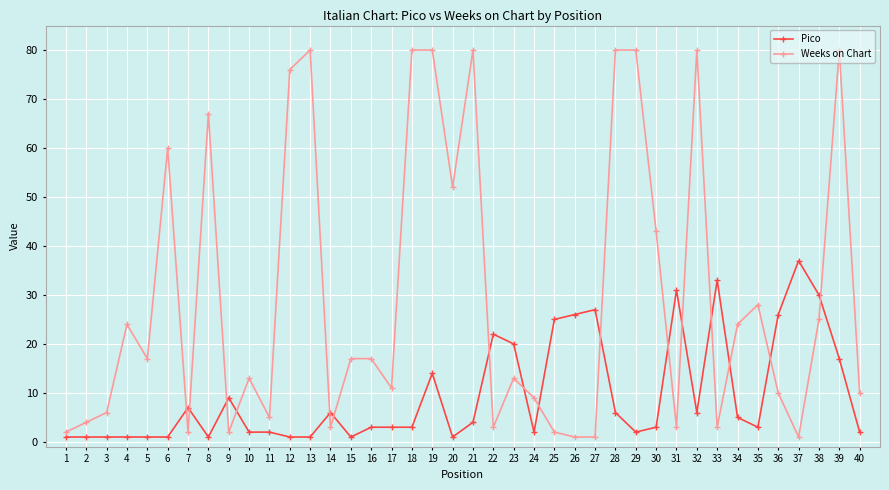

What is the highest value of the Weeks on Chart series?

80